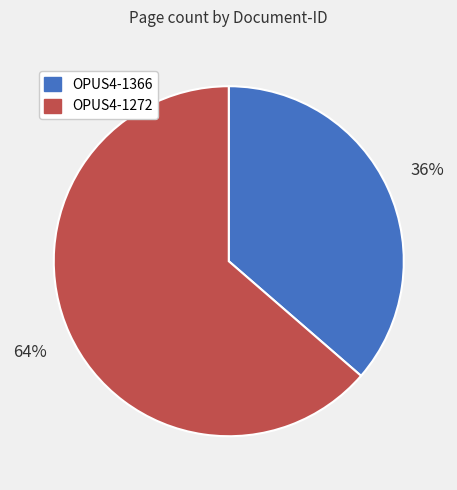

Combined, do OPUS4-1366 and OPUS4-1272 account for over 50%?

Yes